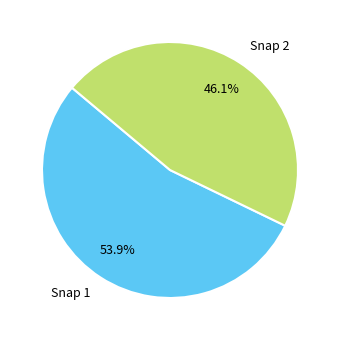

What percentage is NOT represented by Snap 2?

53.9%